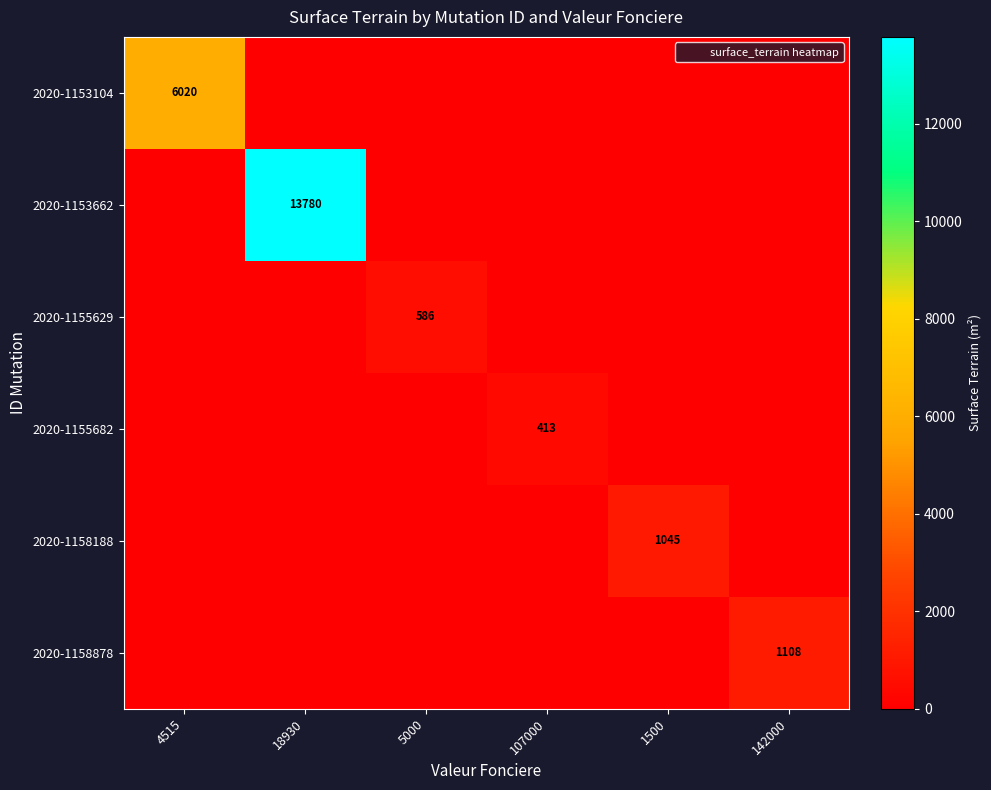

What is the difference between the maximum and minimum values in the 2020-1153662 series?

13780